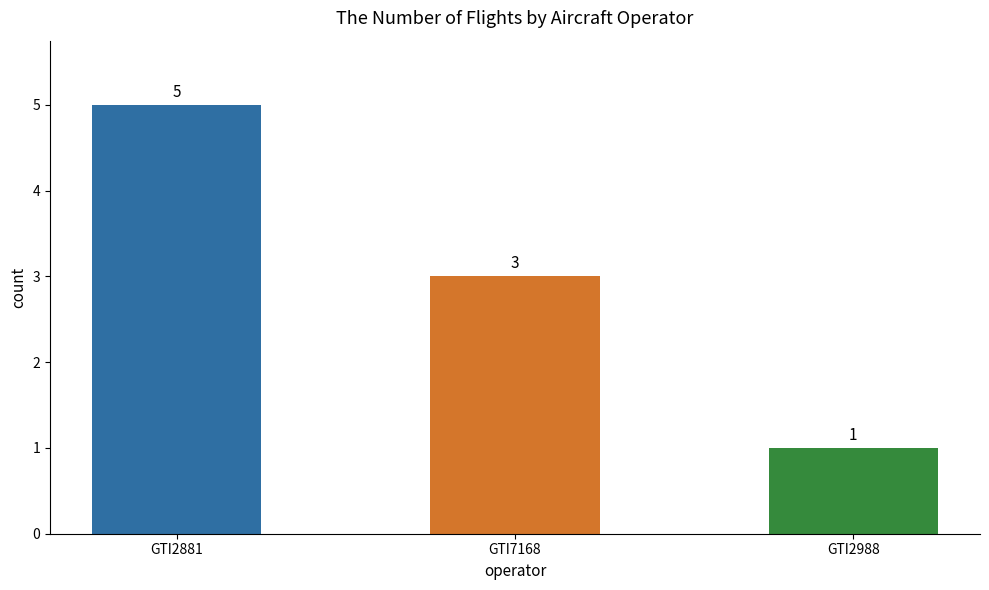

What is the value of the 2nd bar from the left?

3